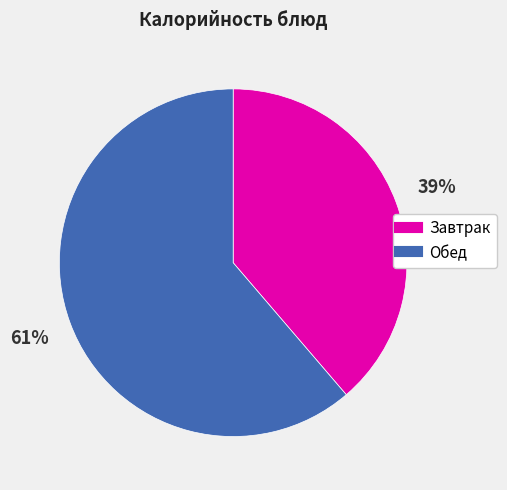

Is there any slice that represents more than half of the pie?

Yes